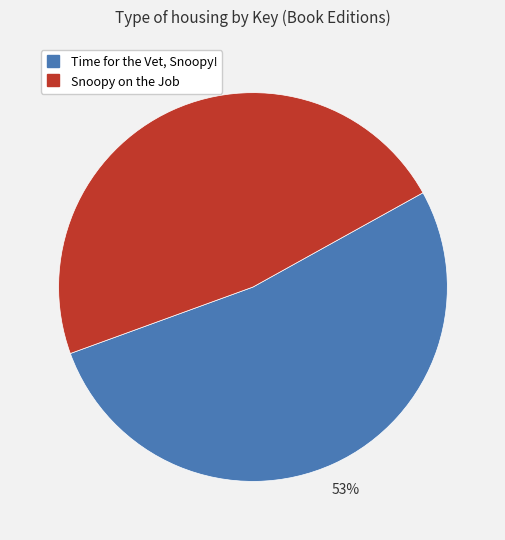

To the nearest percent, what is the average slice percentage?

50%